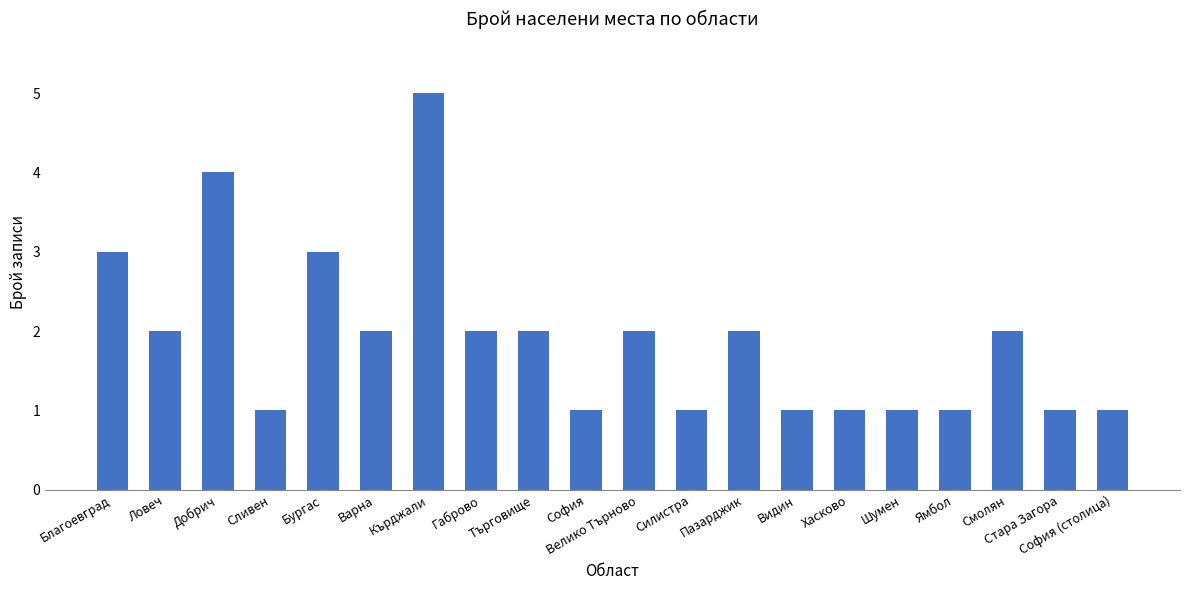

What is the ratio of the value at Смолян to the value at Габрово?

1.0